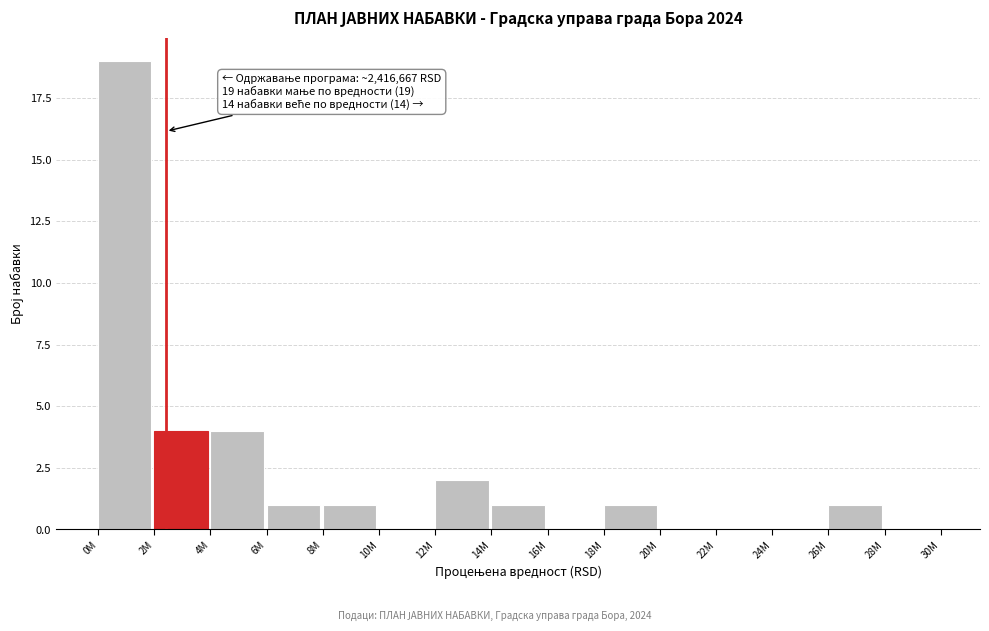

Reading left to right, list all the values displayed in this chart.

0M=19	2M=4	4M=4	6M=1	8M=1	10M=0	12M=2	14M=1	16M=0	18M=1	20M=0	22M=0	24M=0	26M=1	28M=0